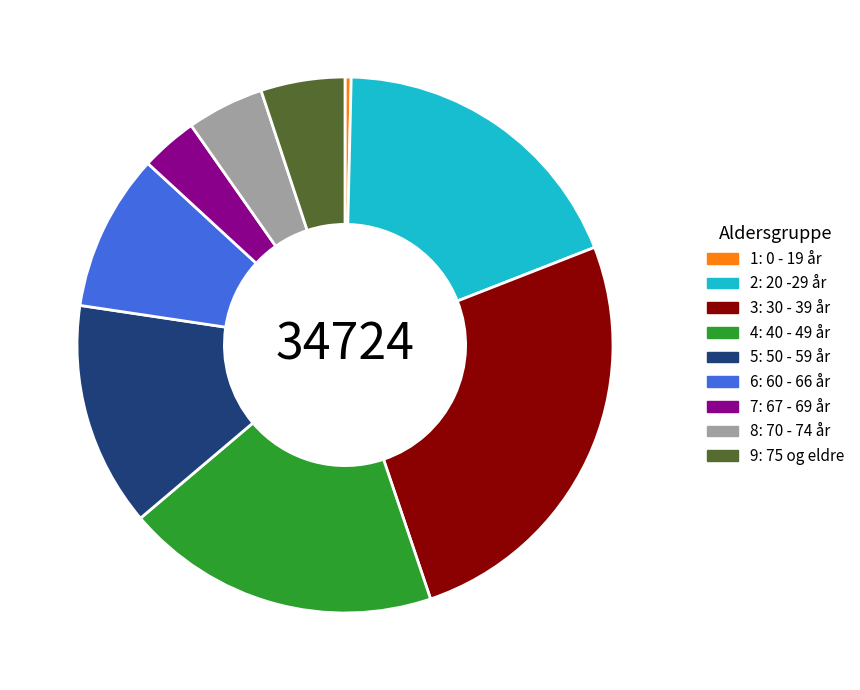

Is the sum of 4: 40 - 49 år and 5: 50 - 59 år greater than half?

No